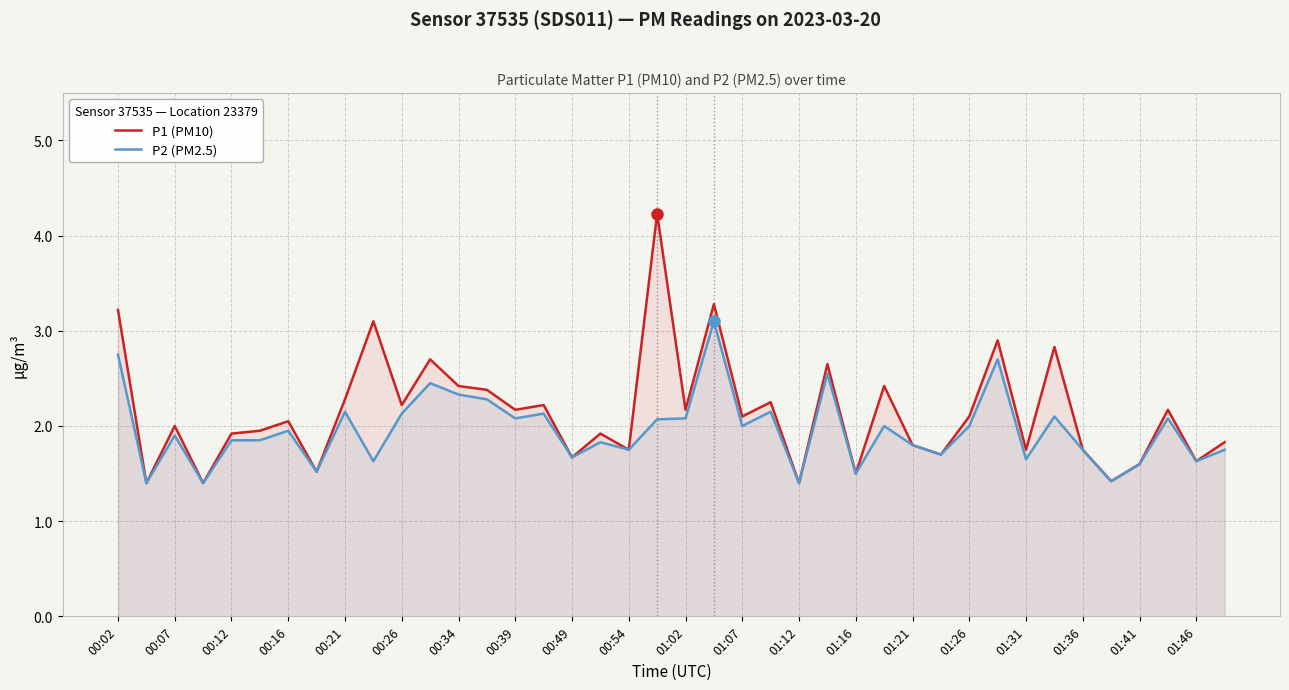

List the series in order of their peak value, lowest first.

P2 (PM2.5), P1 (PM10)